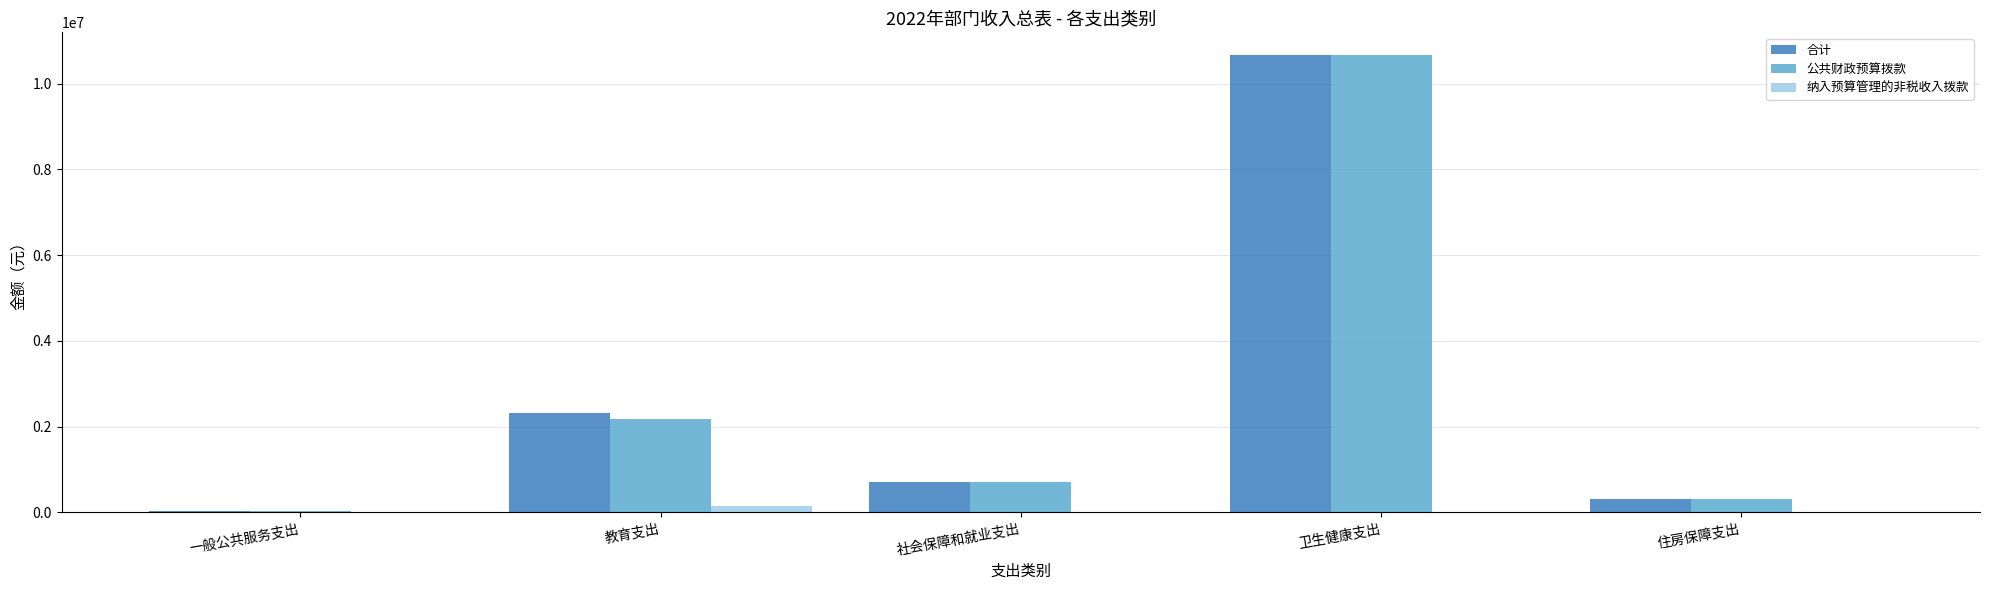

What is the total value across all series at 住房保障支出?

634818